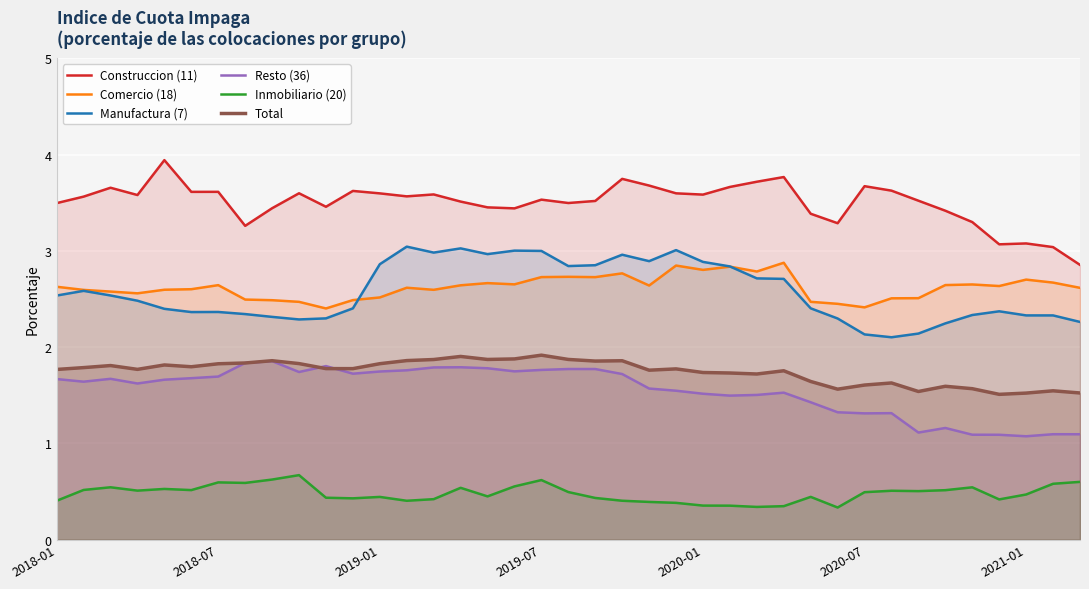

How many interior local valleys does the Comercio (18) series have?

10